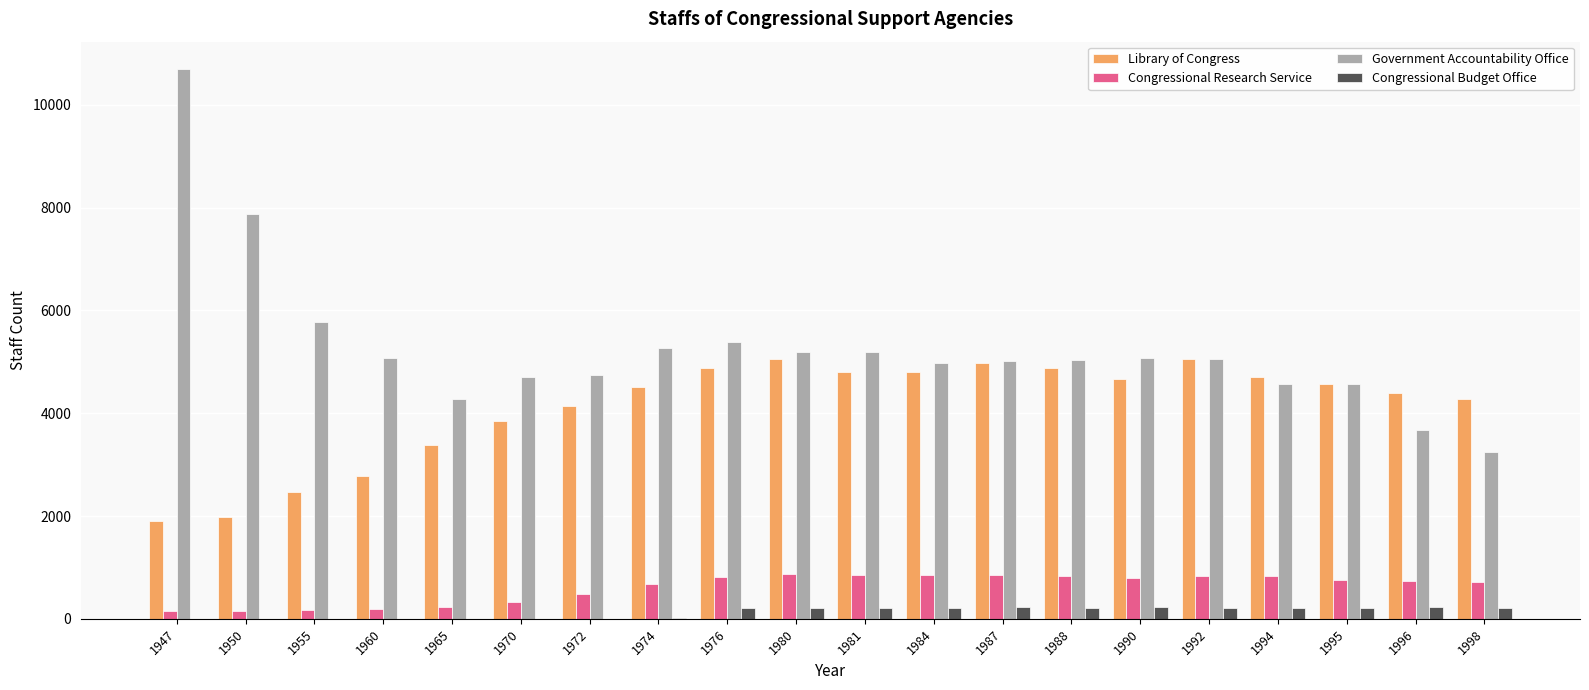

How many series are shown in this chart?

4